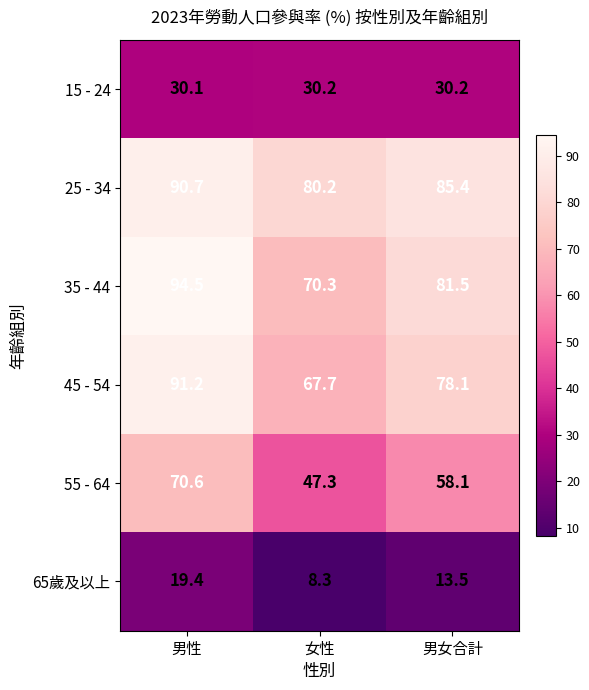

What is the lowest value of the 65歲及以上 series?

8.3